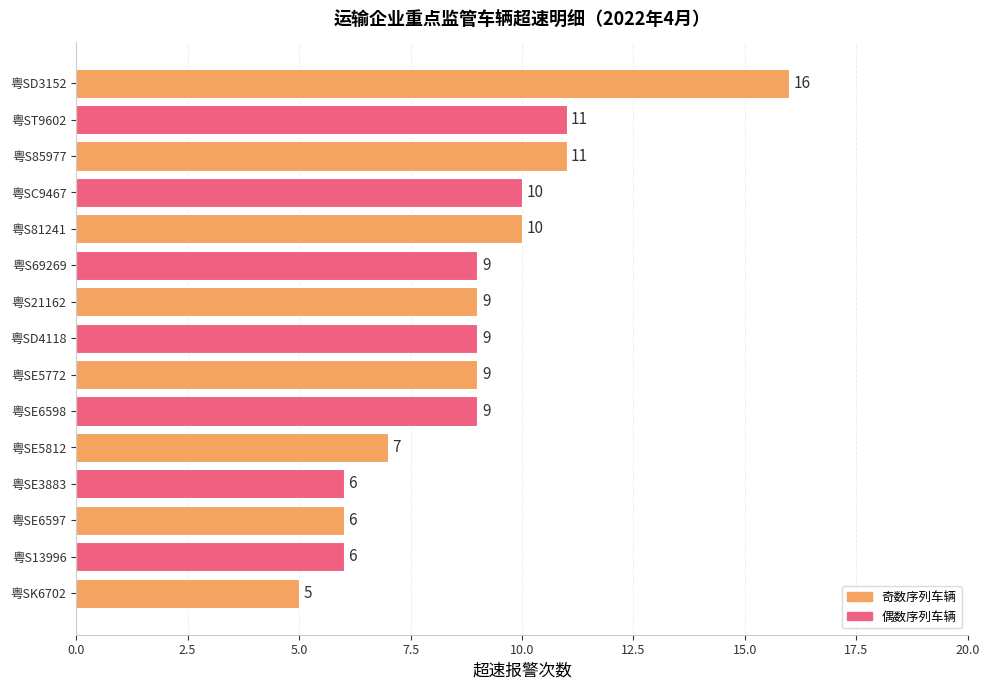

The chart shows a value of 6 at 粤SE3883. True or false?

True